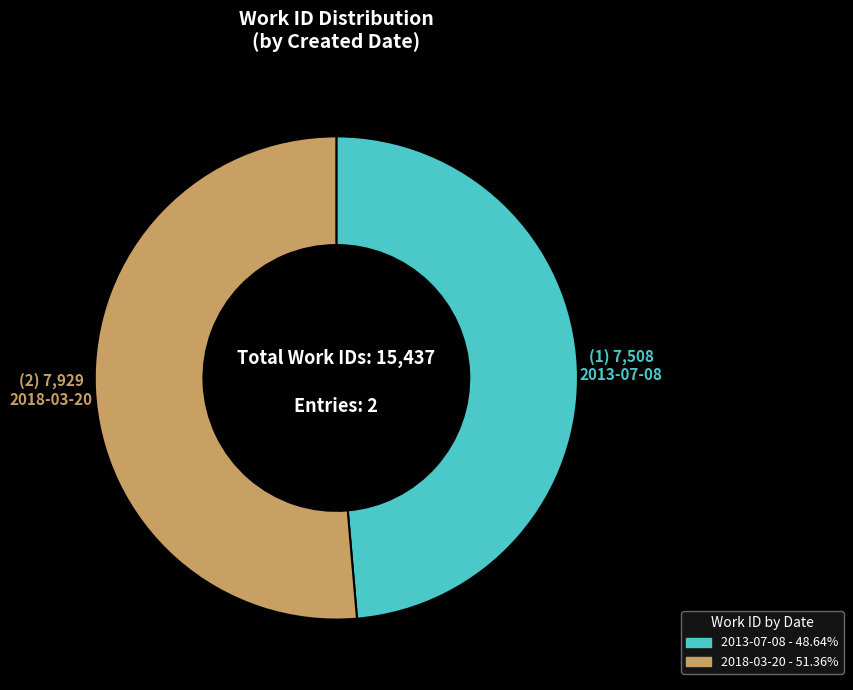

Which category has the biggest portion of the pie?

2018-03-20